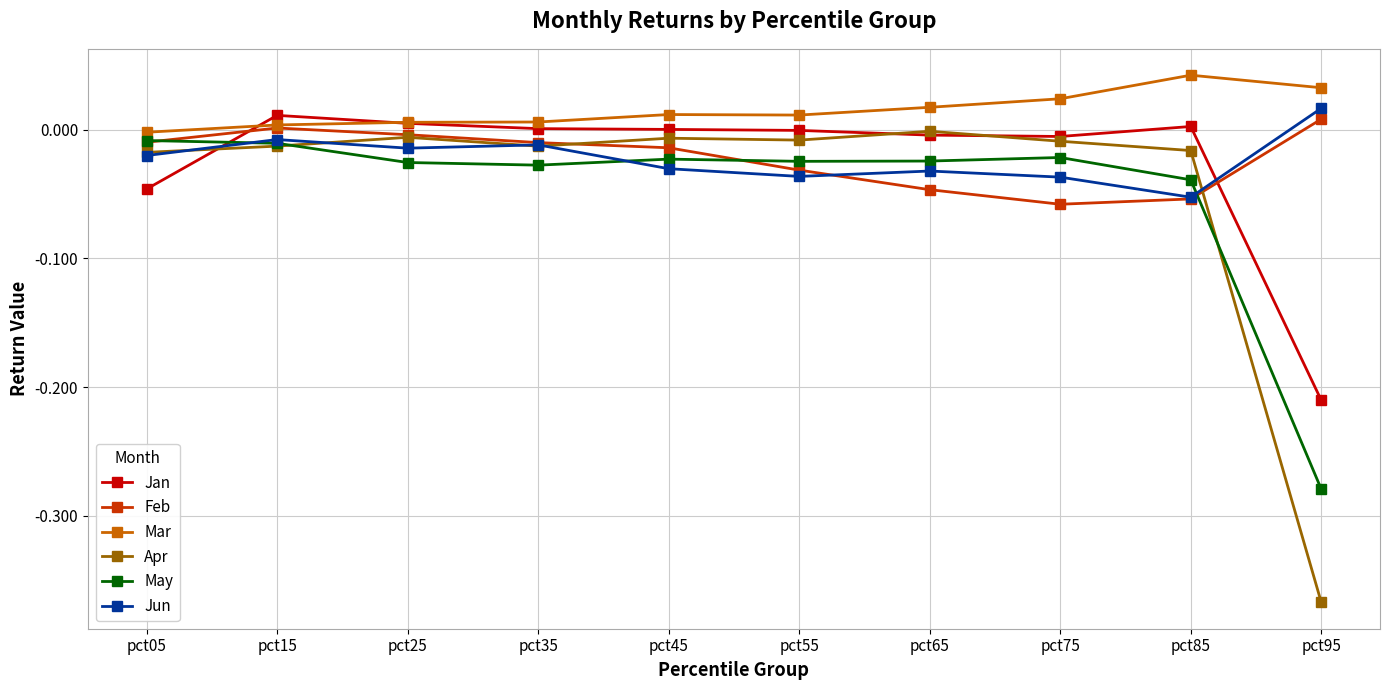

The value of May at pct15 is -0.0. True or false?

True